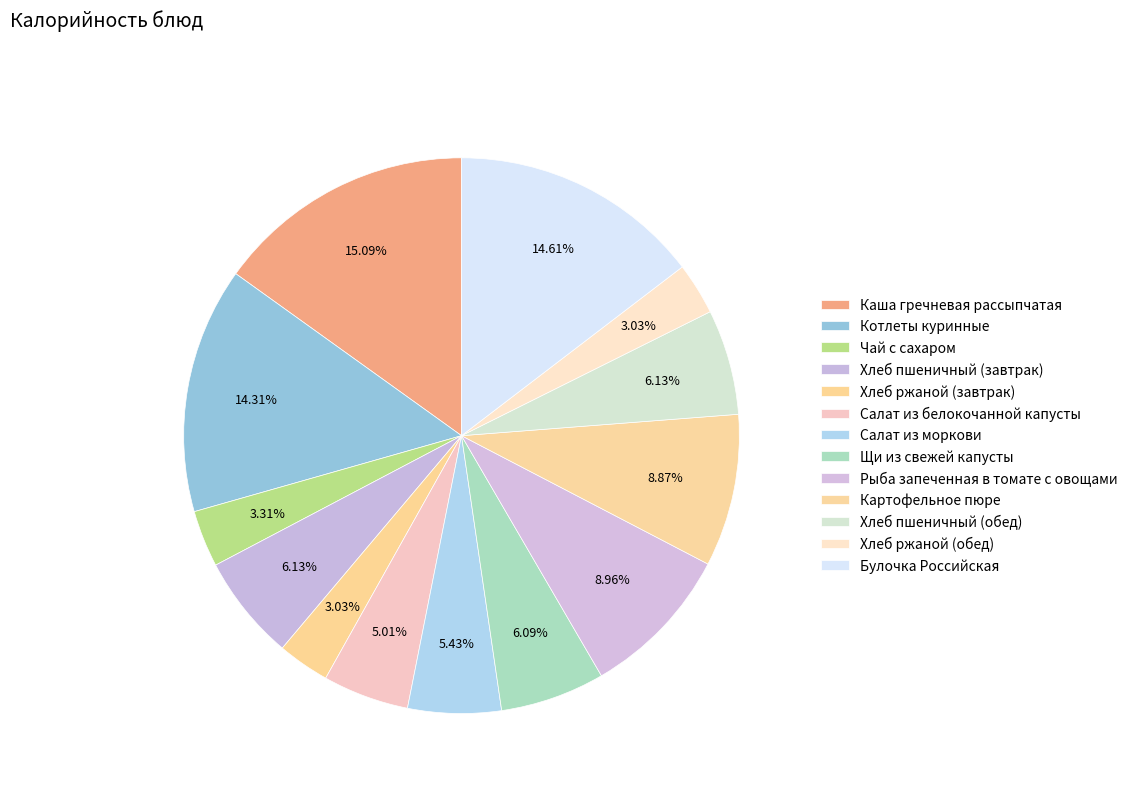

What portion of the pie excludes Чай с сахаром?

96.7%